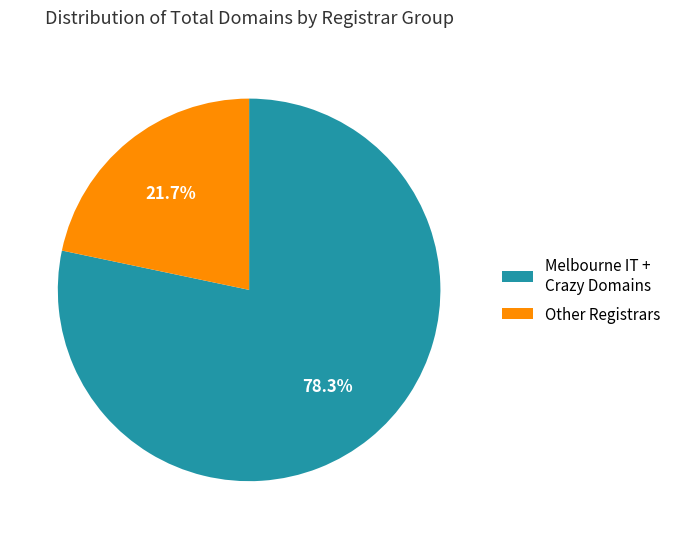

How many slices are in this pie chart?

2